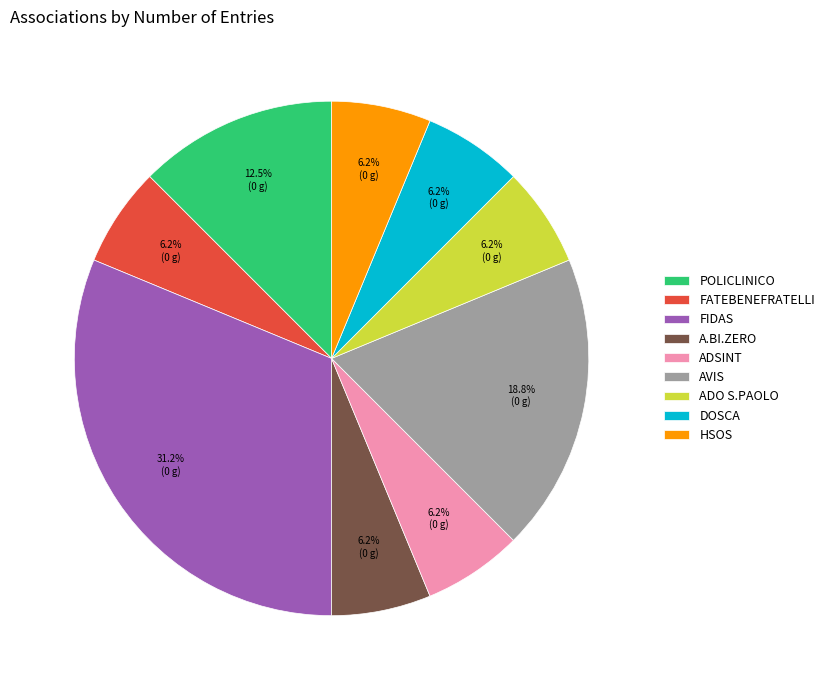

Is it true that FIDAS is 17% of the pie?

False